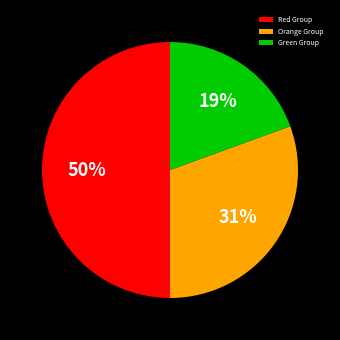

What percentage is the Red Group slice, to the nearest percent?

50%